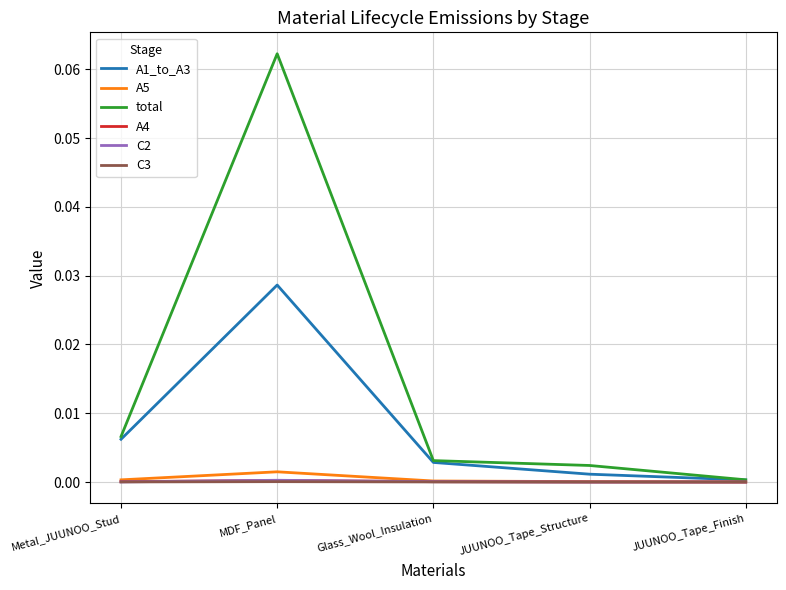

At which category is the sum across all series the highest?

MDF_Panel